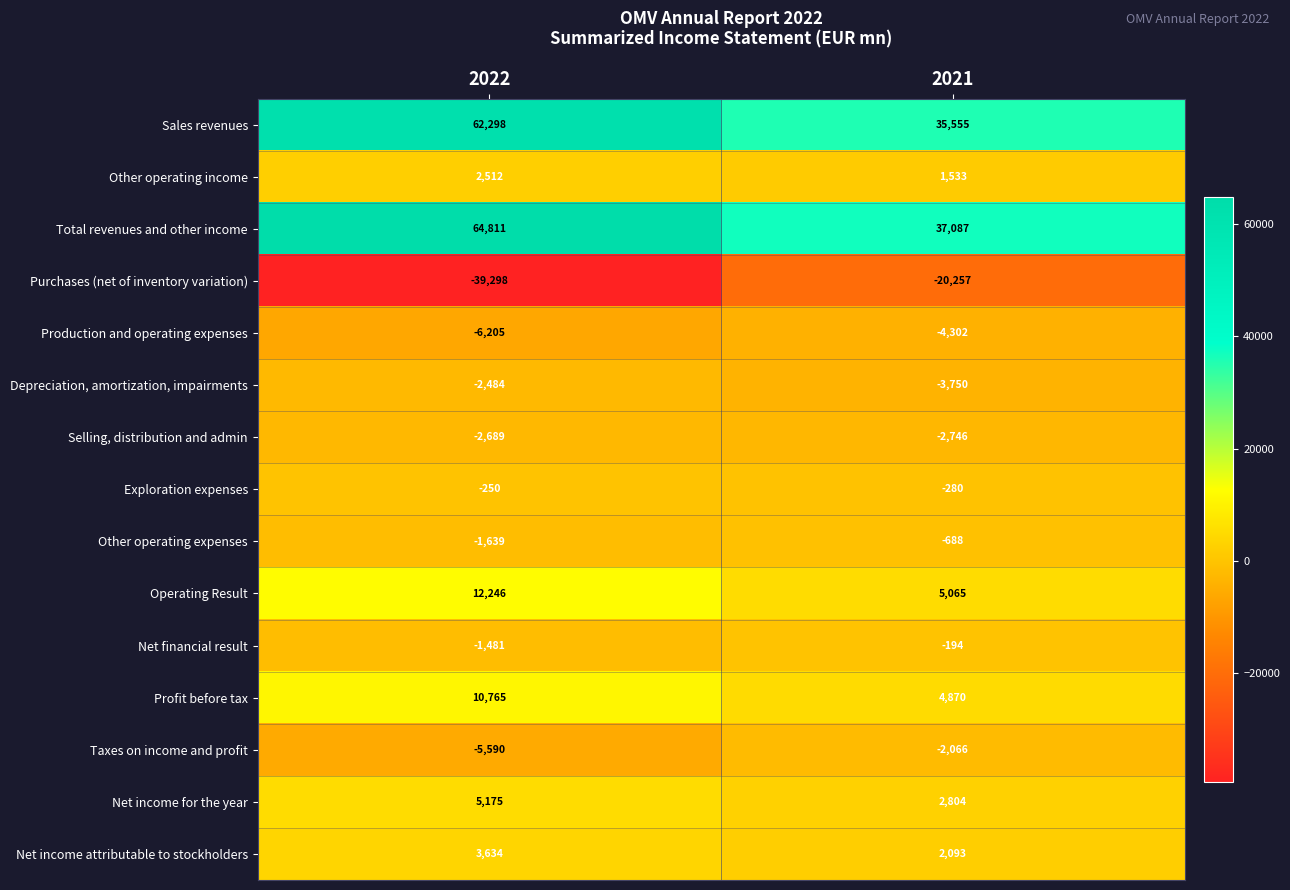

Which label corresponds to the smallest value in the chart?

2022